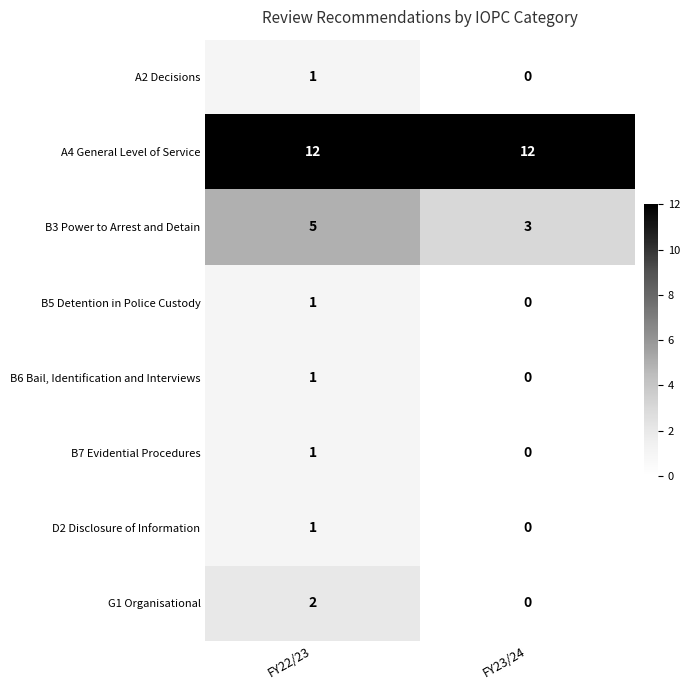

What is the average value of the A4 General Level of Service series?

12